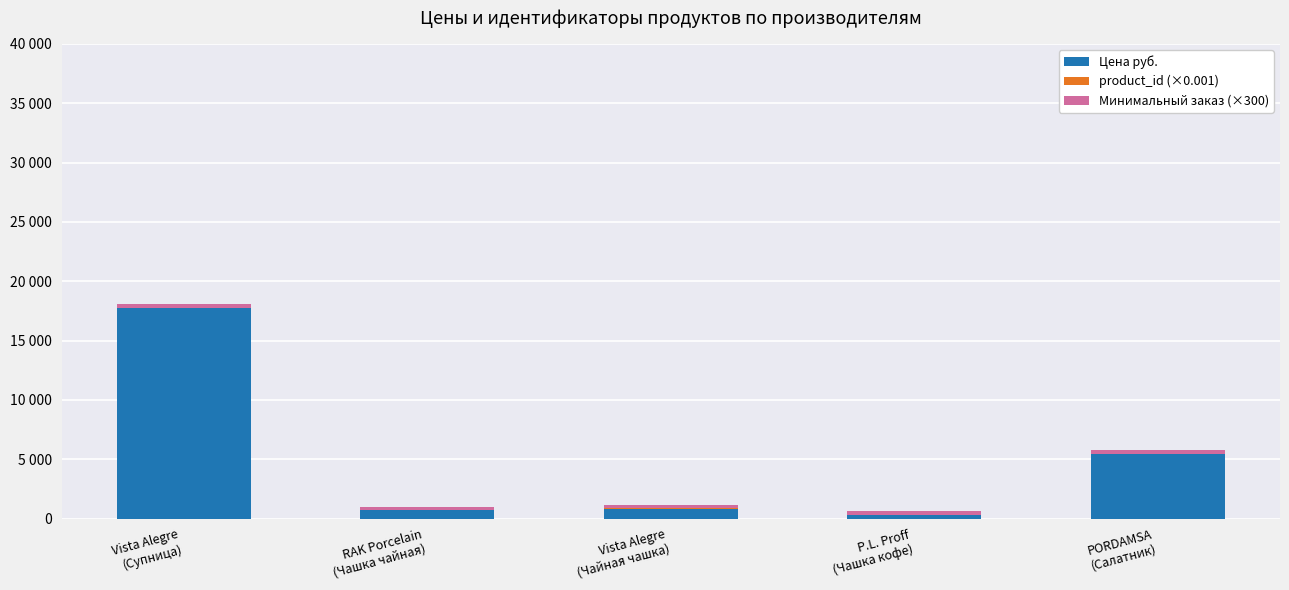

What is the total value across all series at RAK Porcelain
(Чашка чайная)?

986.4